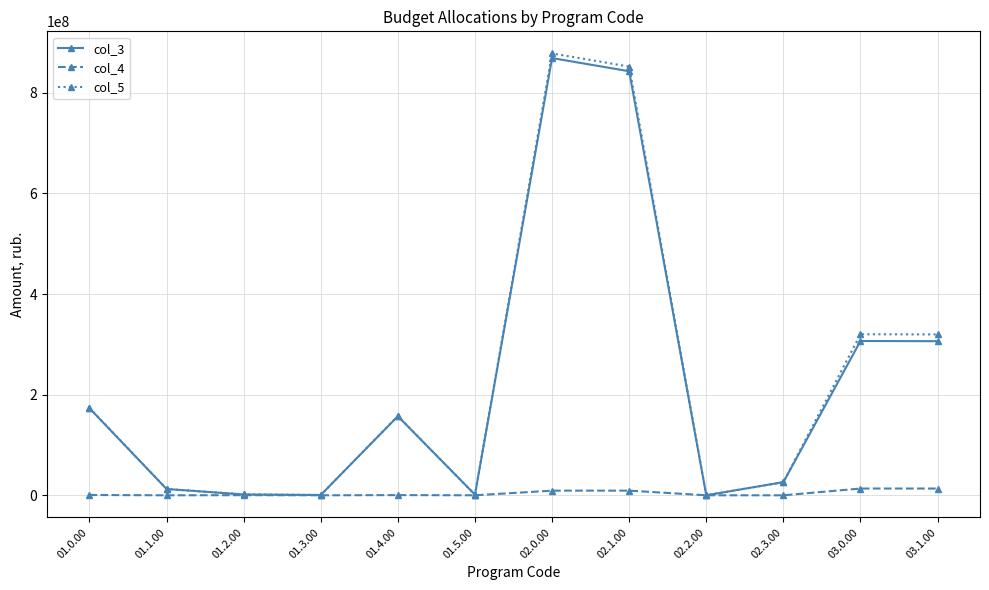

What are all the series names shown in the legend?

col_3, col_4, col_5